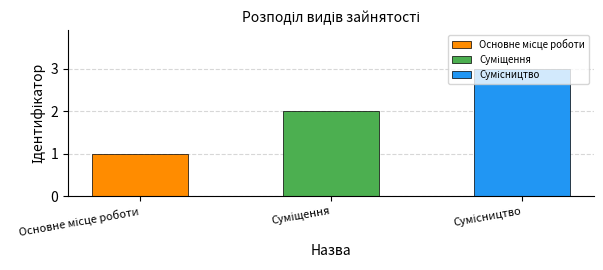

Between Основне місце роботи and Сумісництво, which is larger?

Сумісництво